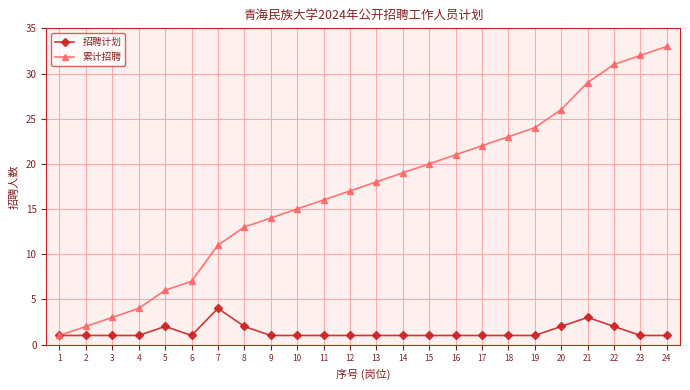

True or false: 招聘计划 has more than 2 interior local peaks.

True